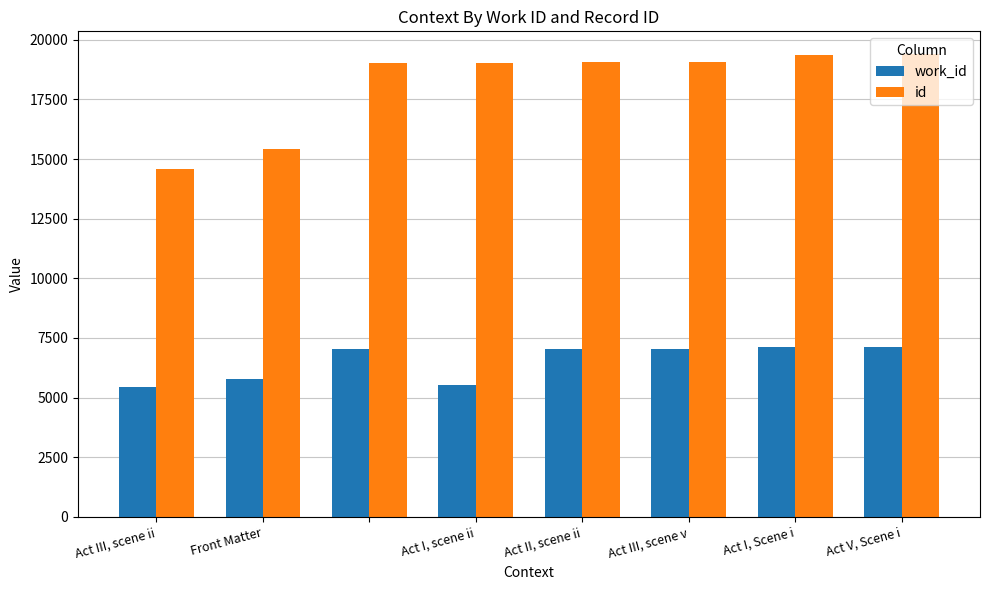

What is the minimum value shown in the chart?

5459